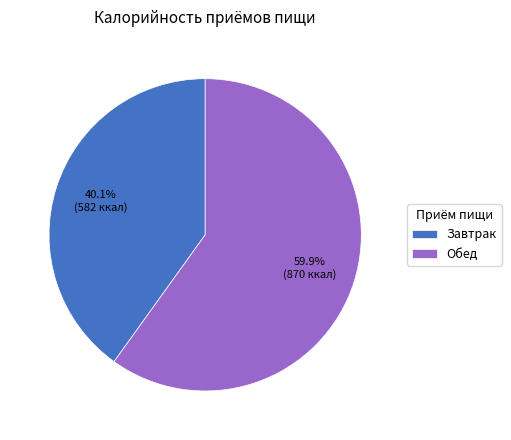

Rank the categories by value from lowest to highest.

Завтрак, Обед